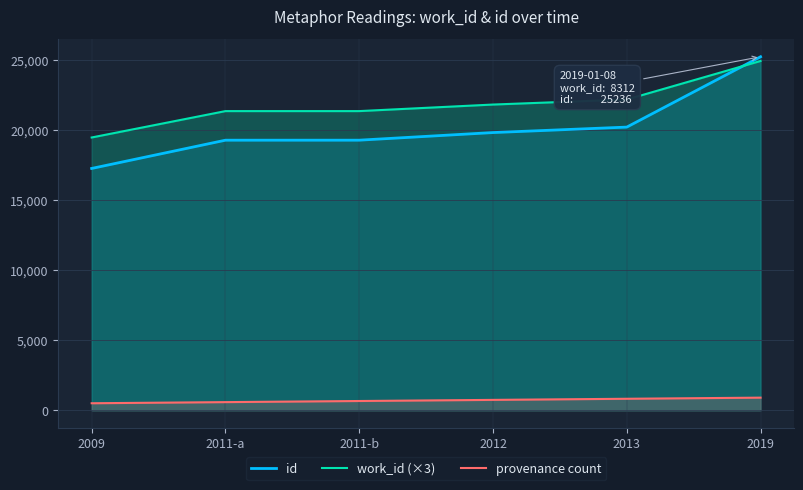

What is the spread (max minus min) of values at 2019?

24336